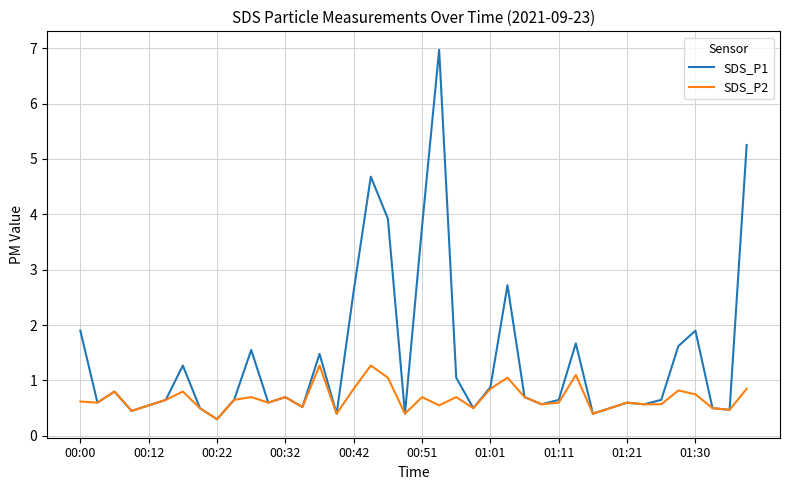

List the series in order of their peak value, lowest first.

SDS_P2, SDS_P1